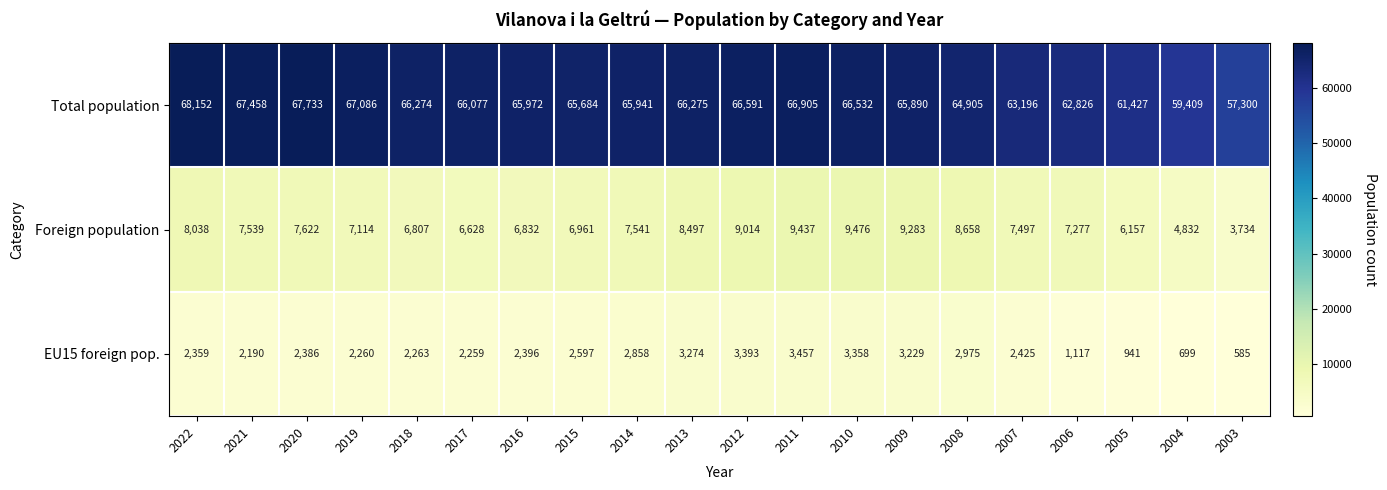

What is the difference between the EU15 foreign pop. values at 2016 and 2006?

1279